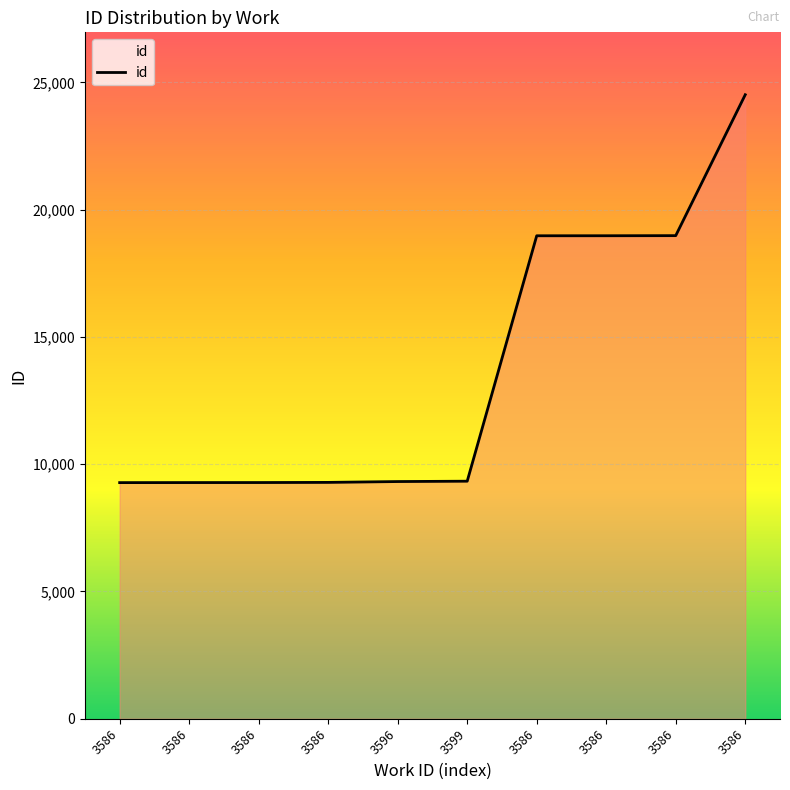

Where is the data nearest to the value 16895?

3586